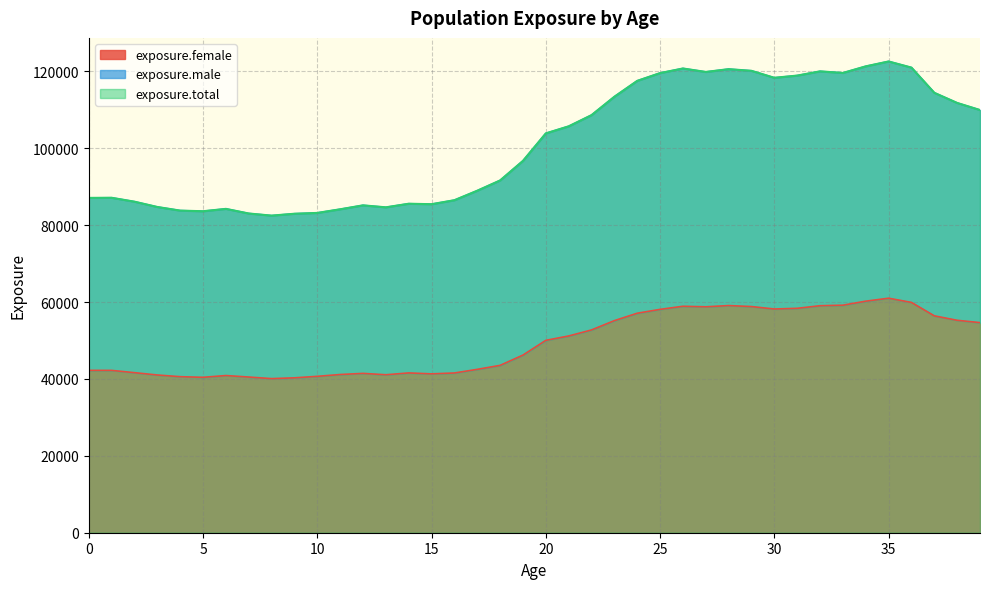

What is the difference between the second highest and minimum values in the exposure.total series?

38836.2